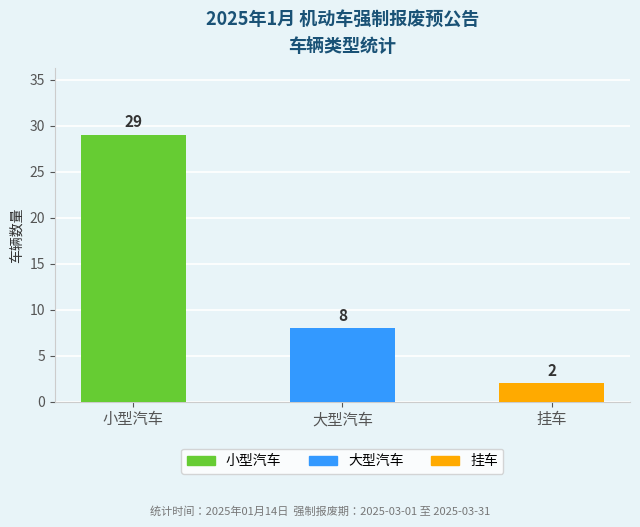

Reading left to right, extract all data points from this chart.

小型汽车=29	大型汽车=8	挂车=2